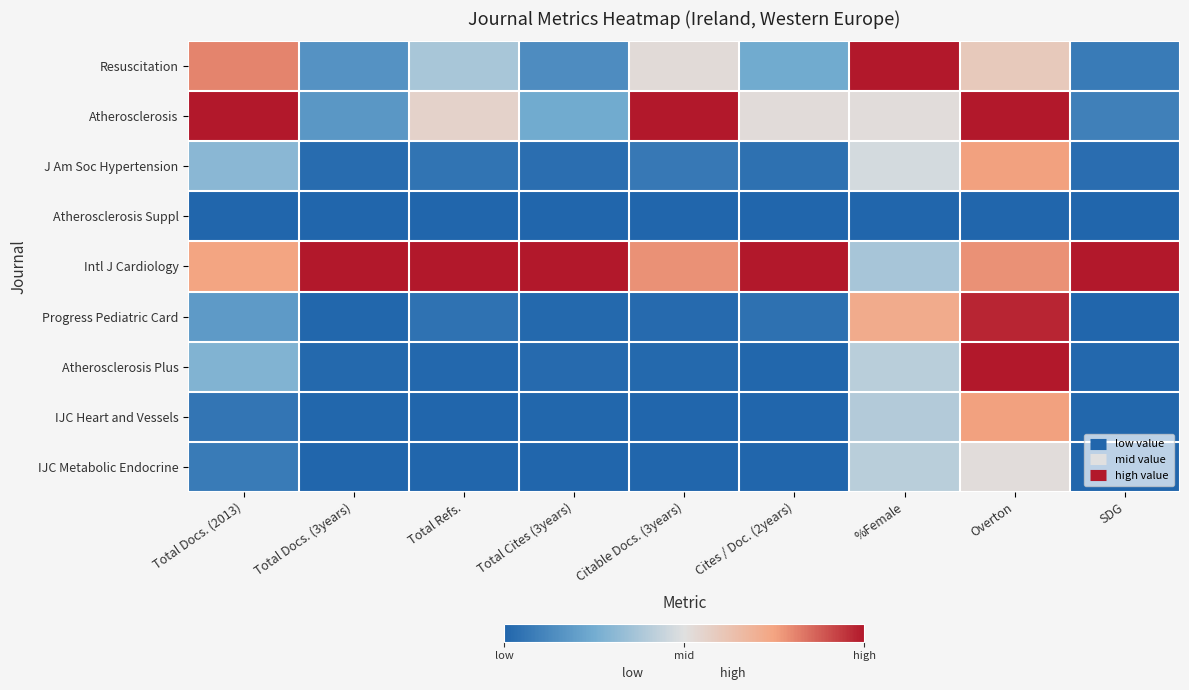

Rank the series at SDG from lowest to highest value.

Atherosclerosis Suppl, Progress Pediatric Card, IJC Metabolic Endocrine, IJC Heart and Vessels, Atherosclerosis Plus, J Am Soc Hypertension, Resuscitation, Atherosclerosis, Intl J Cardiology